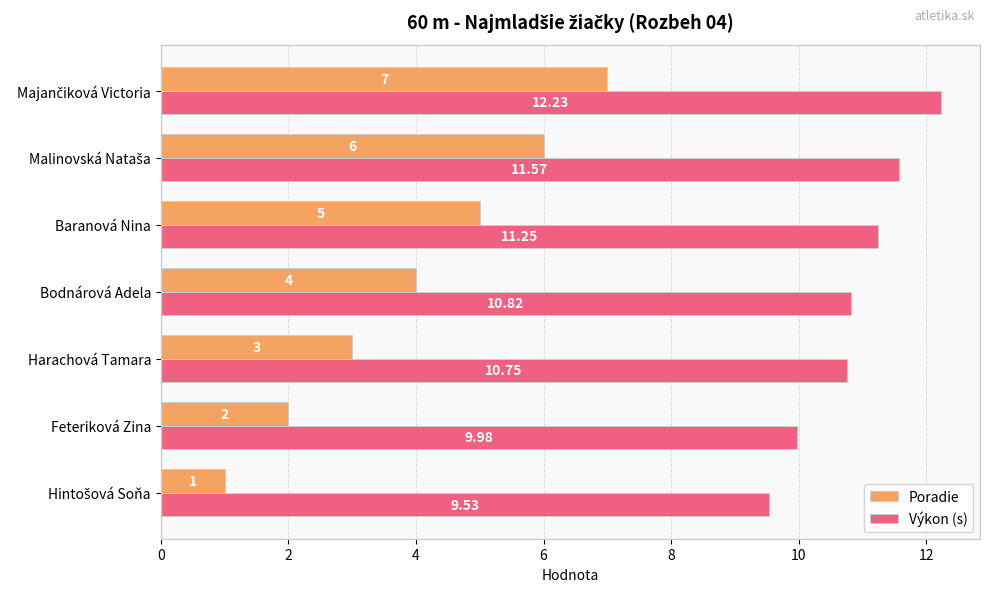

Where is Výkon (s) nearest to the value 10?

Feteriková Zina